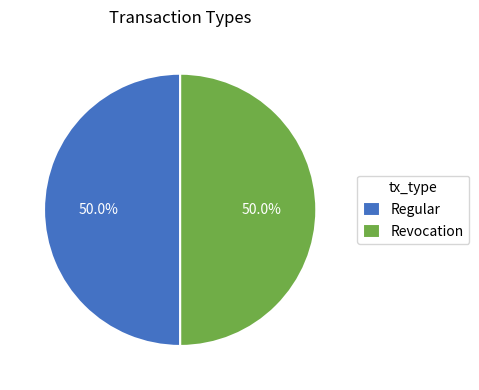

To the nearest percent, what portion does Regular represent?

50%